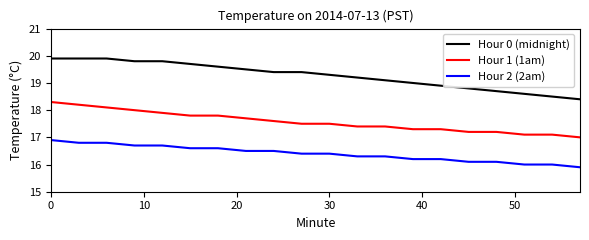

What is the difference between the second highest and second lowest values in the Hour 2 (2am) series?

0.8